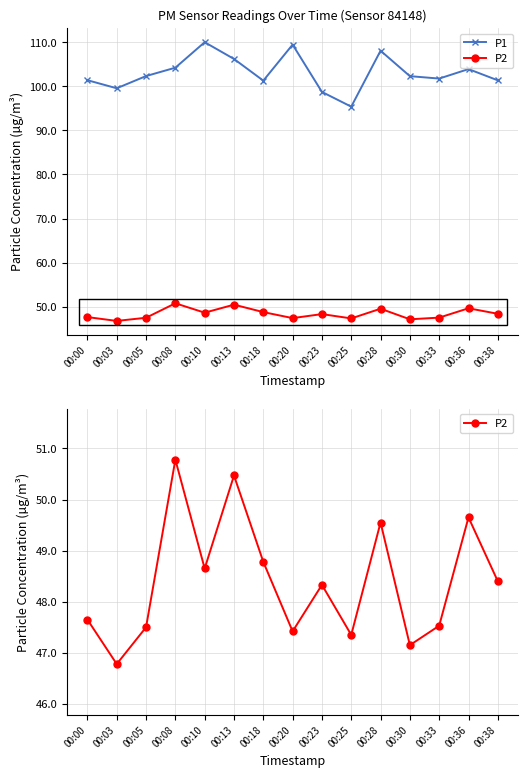

At which category is the sum across all series the highest?

00:10